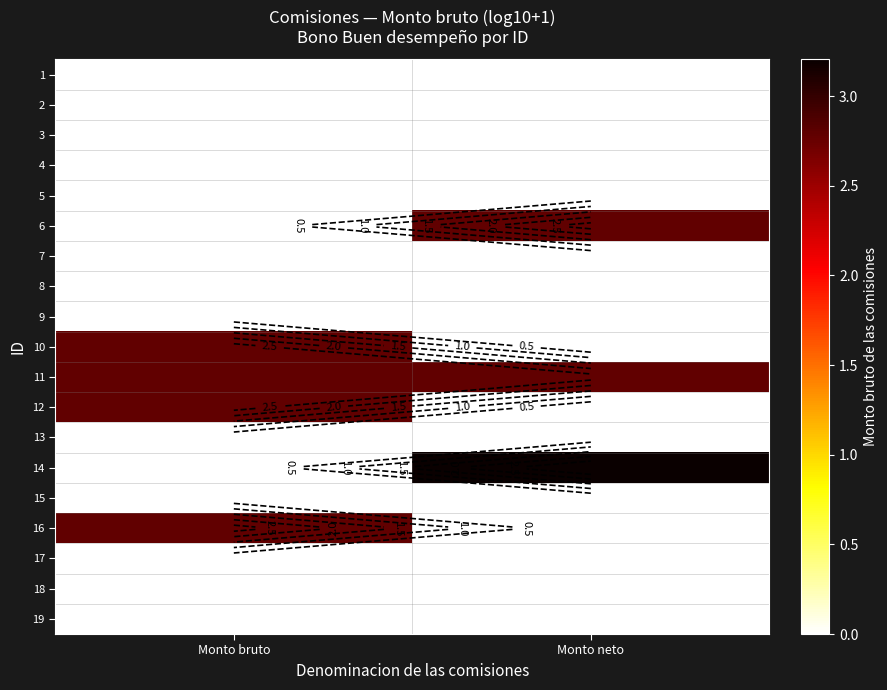

True or false: 19 has a value of 0.0 at Monto bruto.

True